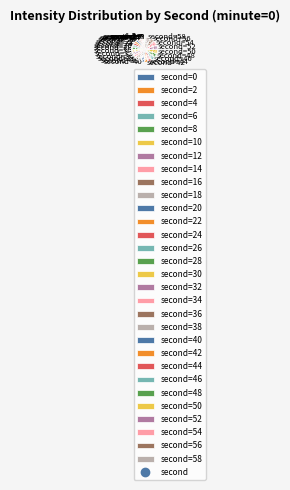

Does any single category account for the majority?

No